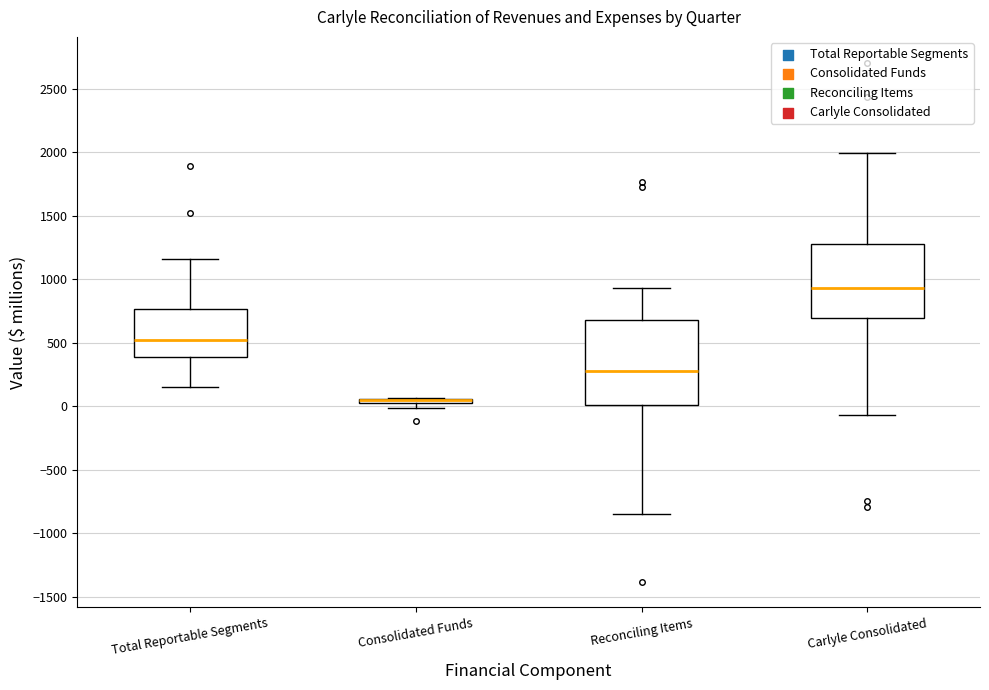

Comparing the boxes themselves (not the whiskers), which one is the tallest?

Reconciling Items